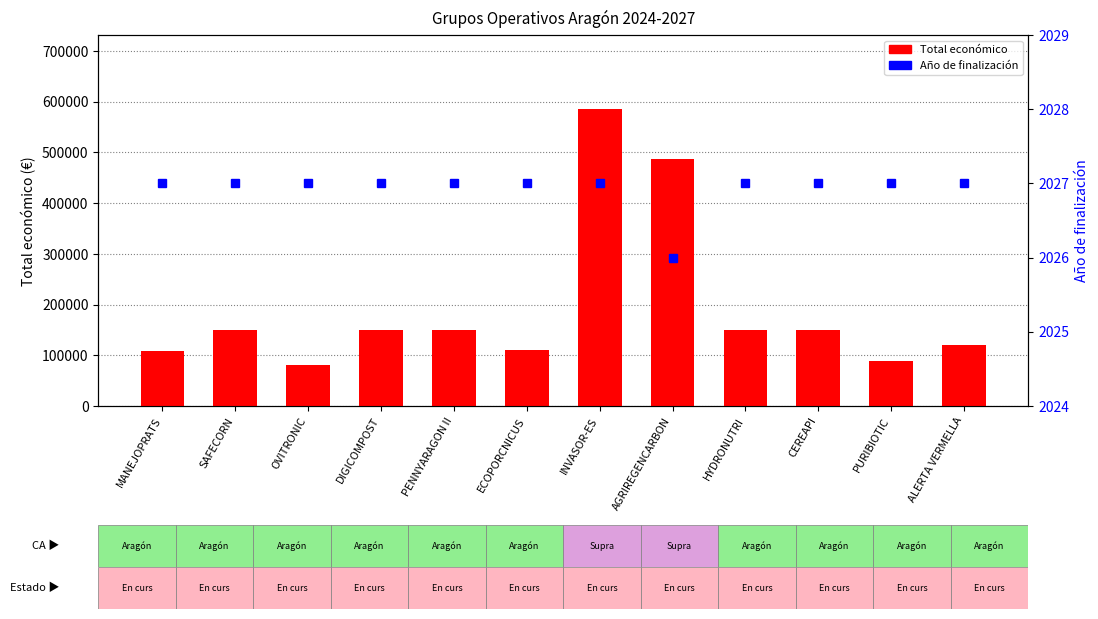

Where is Año de finalización nearest to the value 2026?

AGRIREGENCARBON